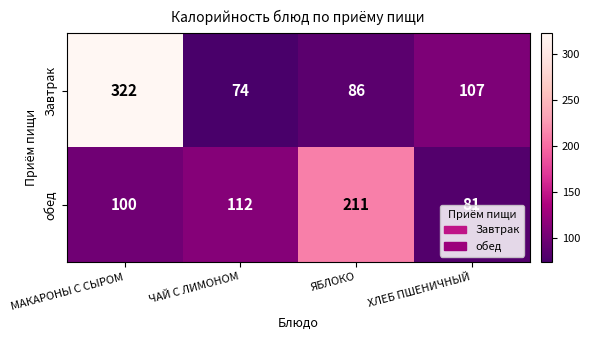

Reading right to left, extract all data points from this chart.

Завтрак: 107	86	74	322
обед: 81	211	112	100